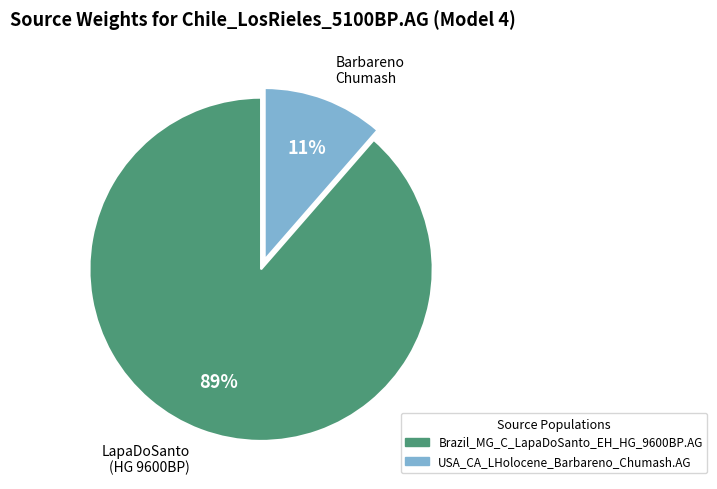

To the nearest percent, what percentage of the pie is Barbareno Chumash?

11%